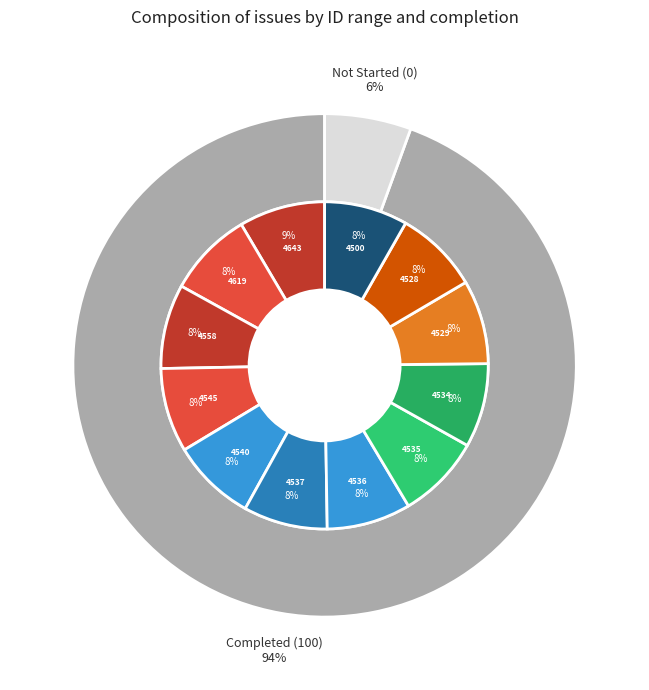

What is the largest slice in the pie chart?

4643